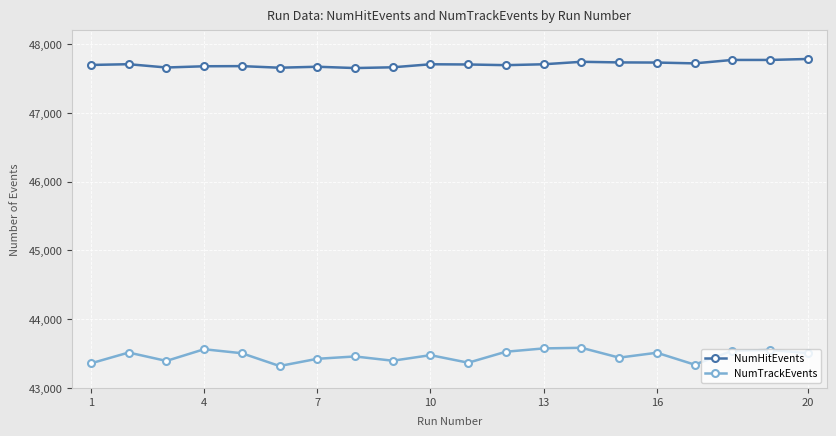

True or false: NumTrackEvents has more than 1 points higher than both neighbors.

True